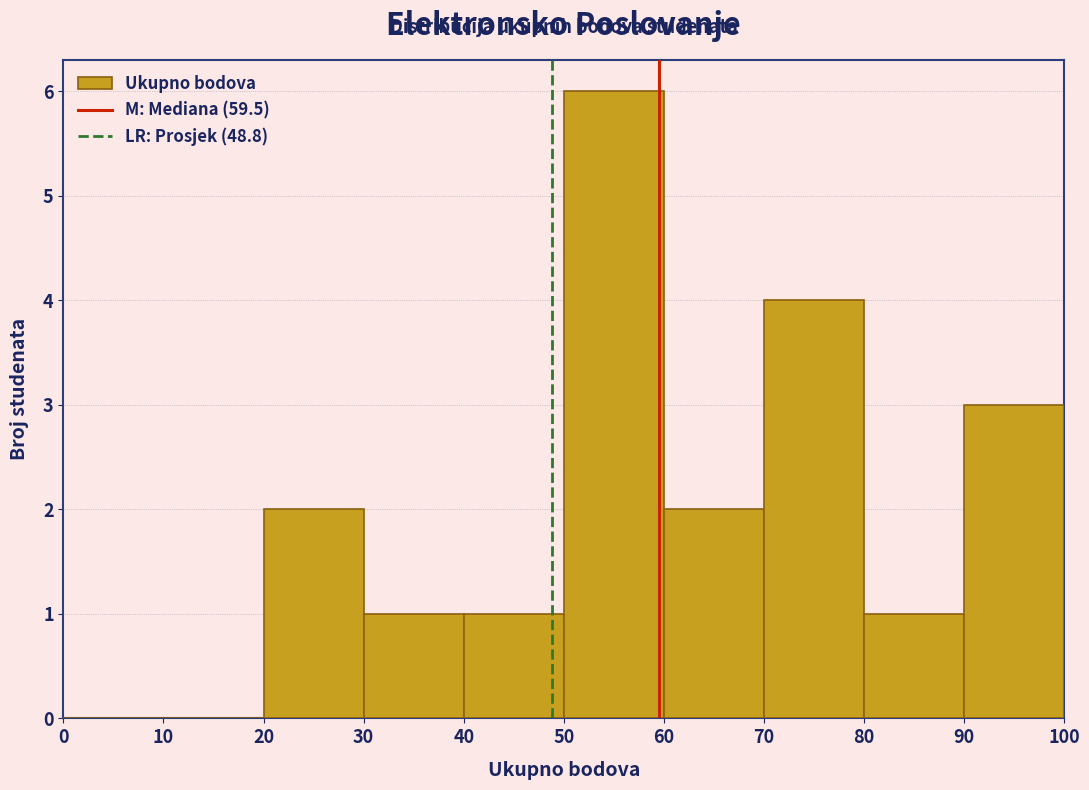

Reading left to right, list every bar in this chart as the range it spans on the x-axis followed by its height. The values are not printed on the chart, so give them approximately, as read against the axis.

0 to 10: 0
10 to 20: 0
20 to 30: 2
30 to 40: 1
40 to 50: 1
50 to 60: 6
60 to 70: 2
70 to 80: 4
80 to 90: 1
90 to 100: 3